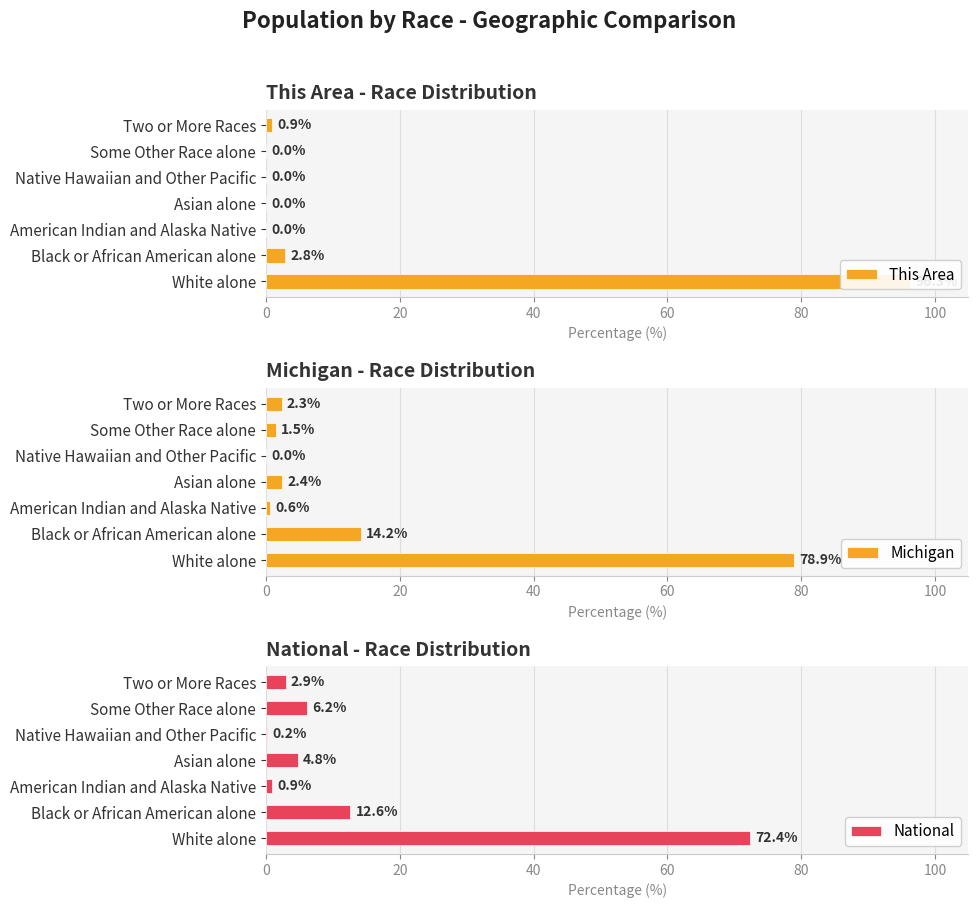

Are the bars grouped side by side (vs. stacked)?

Yes